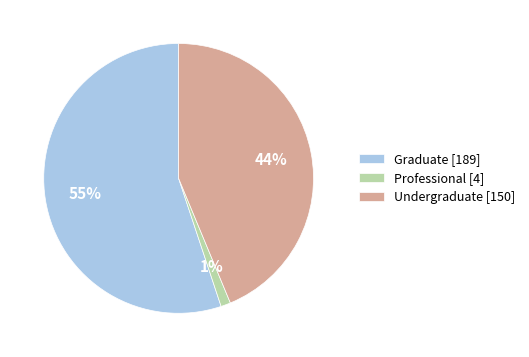

Is the sum of Professional [4] and Graduate [189] greater than half?

Yes